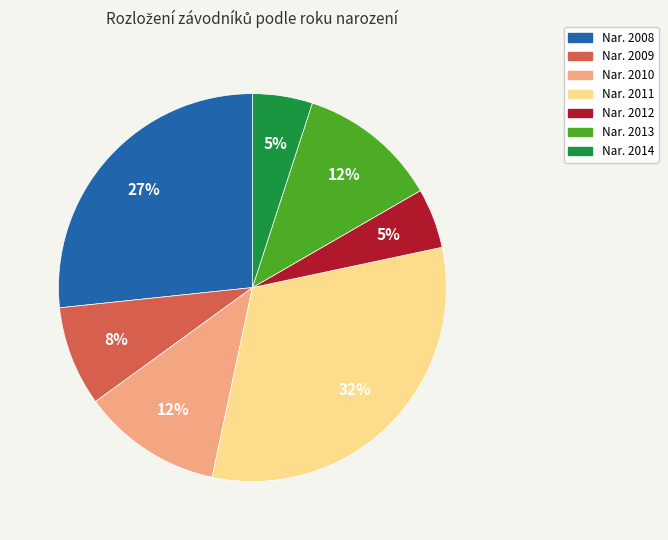

Is there any slice that represents more than half of the pie?

No